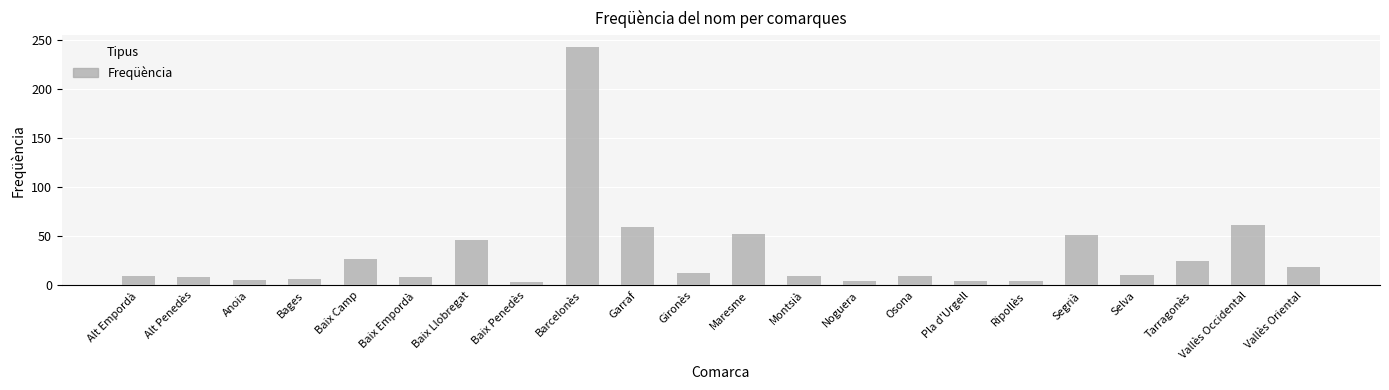

What is the approximate value at Alt Penedès, to the nearest 5?

10